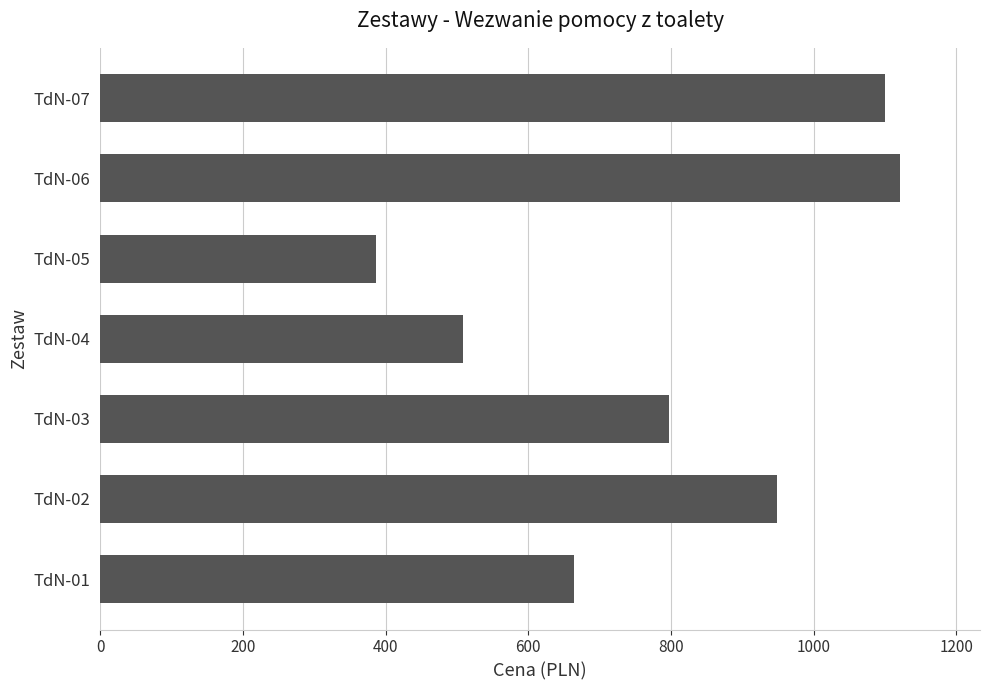

What is the sum of all values?

5525